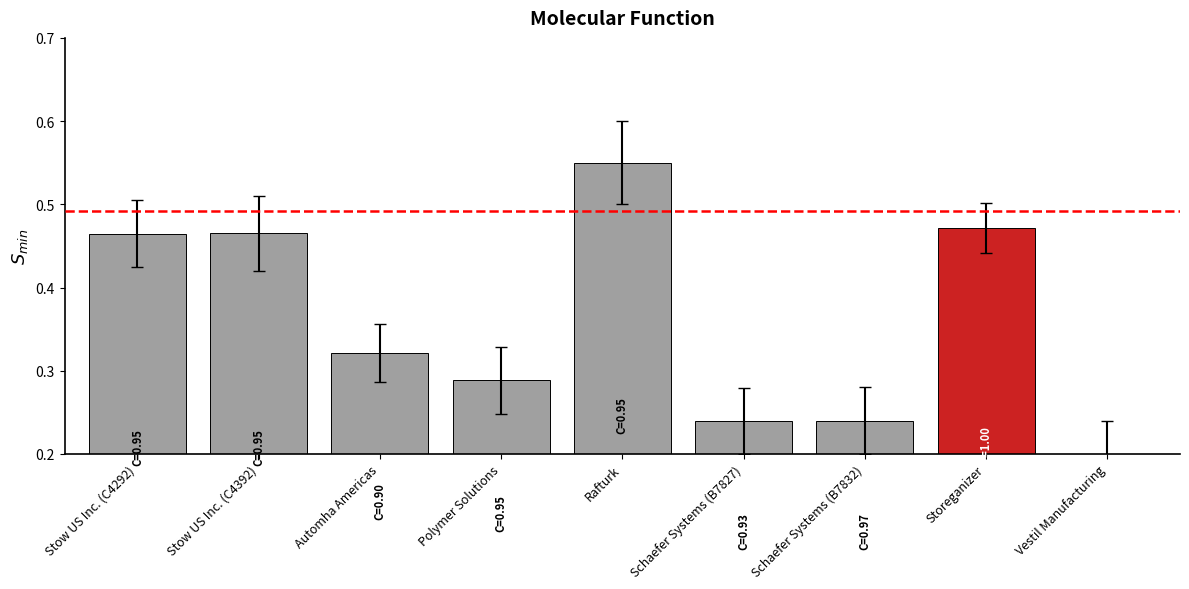

What is the average value?

0.4